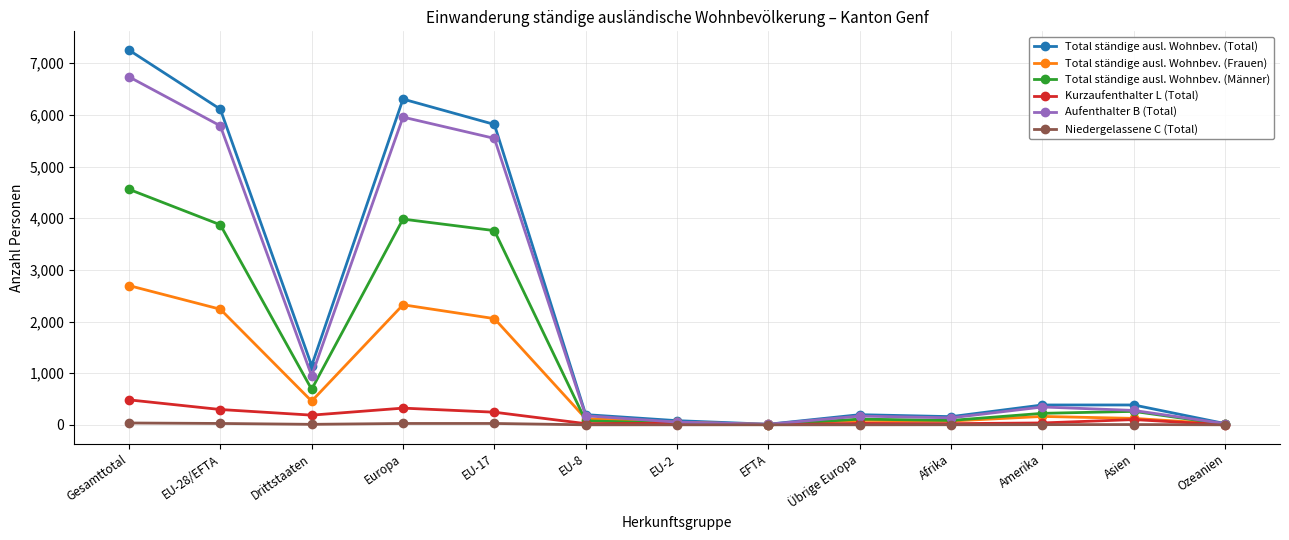

List the series in order of their peak value, lowest first.

Niedergelassene C (Total), Kurzaufenthalter L (Total), Total ständige ausl. Wohnbev. (Frauen), Total ständige ausl. Wohnbev. (Männer), Aufenthalter B (Total), Total ständige ausl. Wohnbev. (Total)